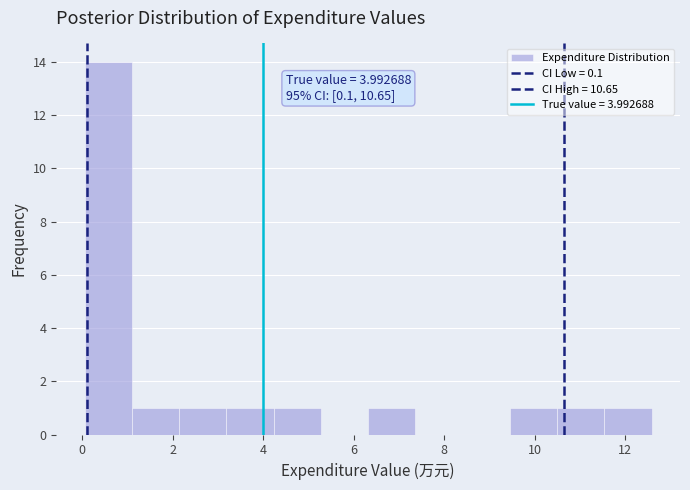

Which range on the x-axis has the tallest bar?

0.0 to 1.0